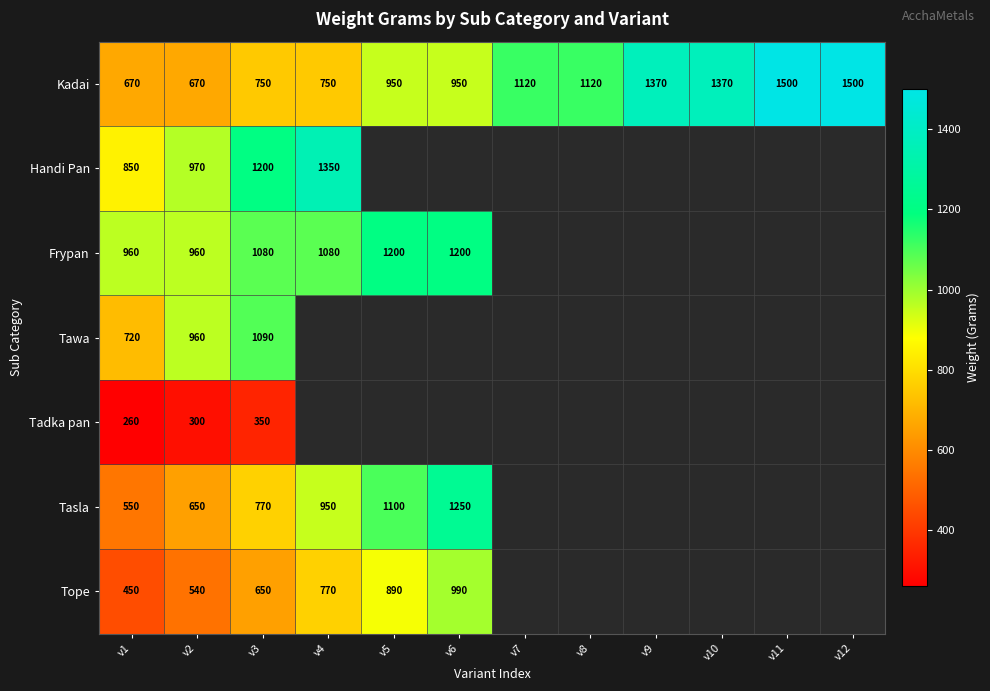

What is the spread (max minus min) of values at v3?

850